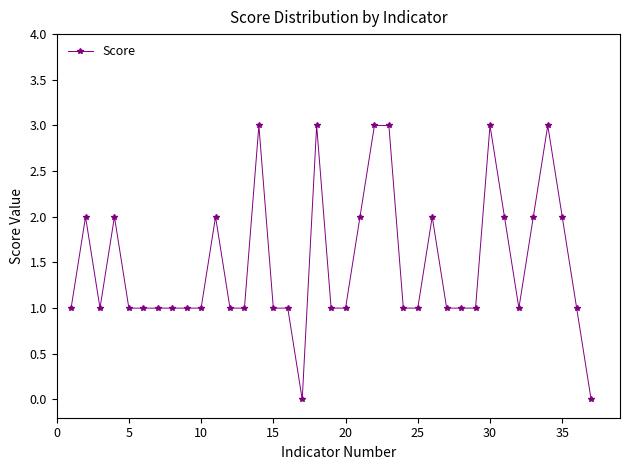

What is the value of the 30th point from the left?

3